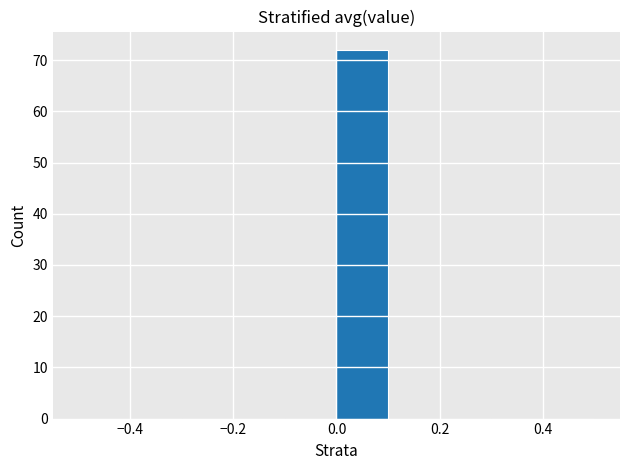

Reading left to right, list every bar in this chart as the range it spans on the x-axis followed by its height. The values are not printed on the chart, so give them approximately, as read against the axis.

-0.5 to -0.4: 0
-0.4 to -0.3: 0
-0.3 to -0.2: 0
-0.2 to -0.1: 0
-0.1 to 0.0: 0
0.0 to 0.1: 72
0.1 to 0.2: 0
0.2 to 0.3: 0
0.3 to 0.4: 0
0.4 to 0.5: 0